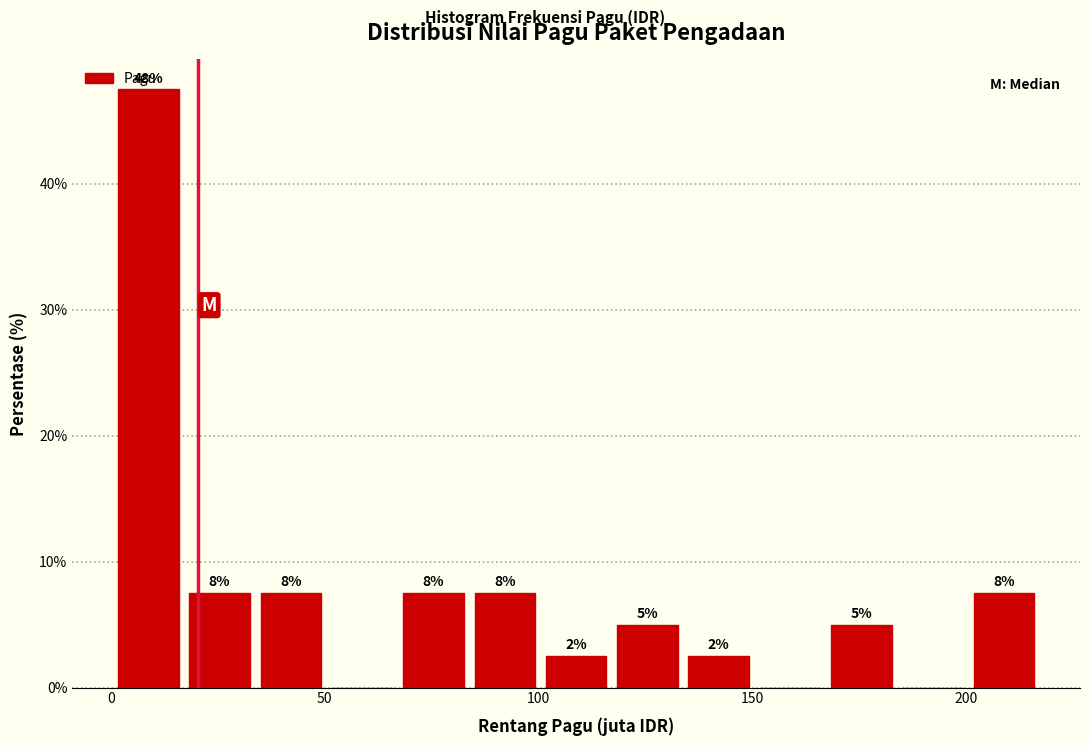

Read against the x-axis, roughly where is the centre of the tallest bar?

10